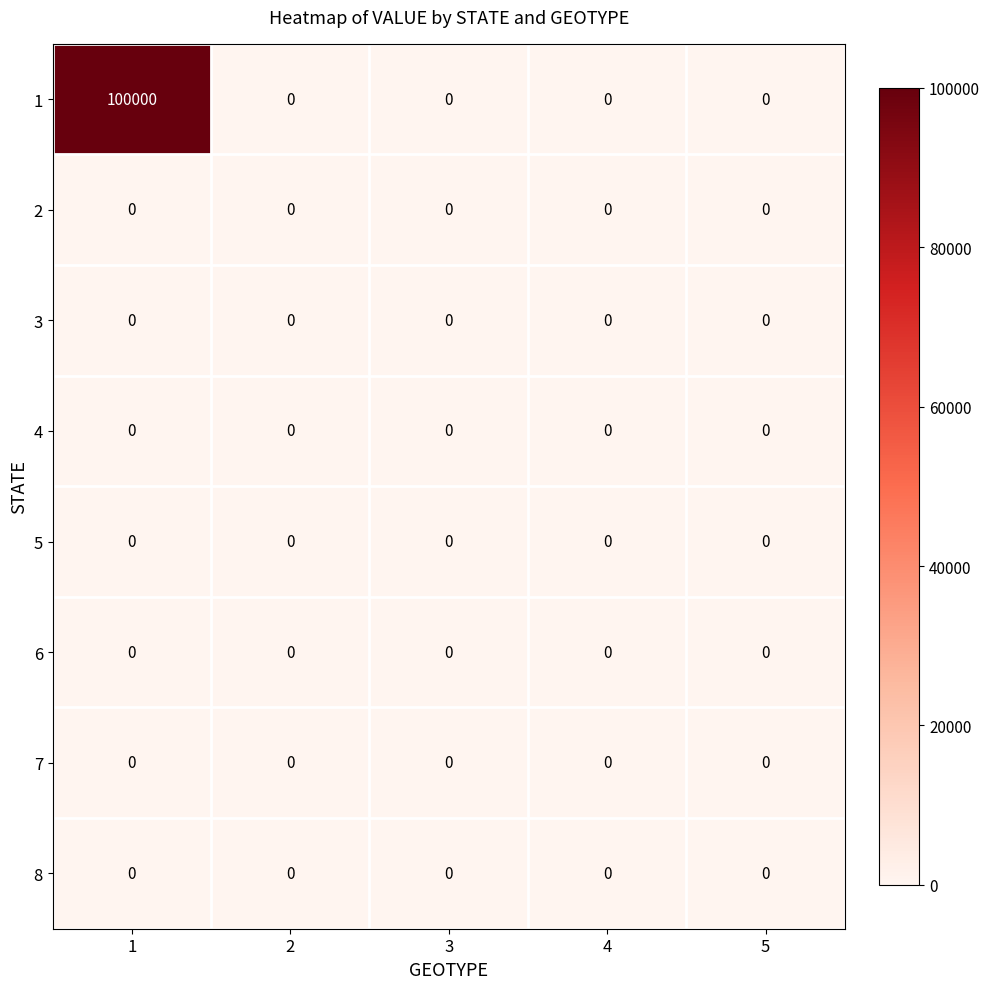

True or false: 3 has a value of 0 at 1.

True